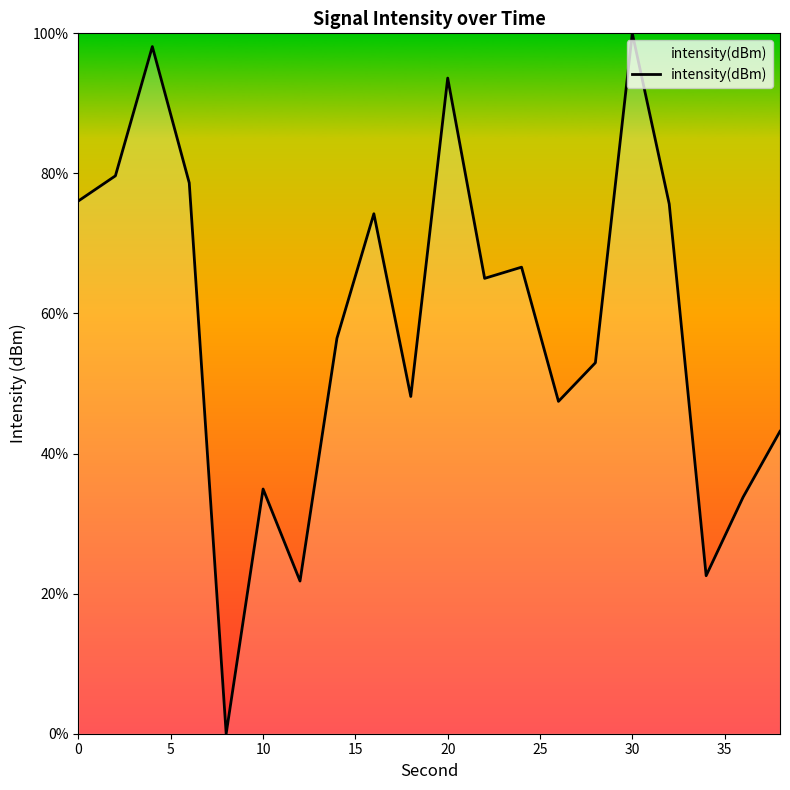

What is the difference between the maximum and minimum values?

100.0